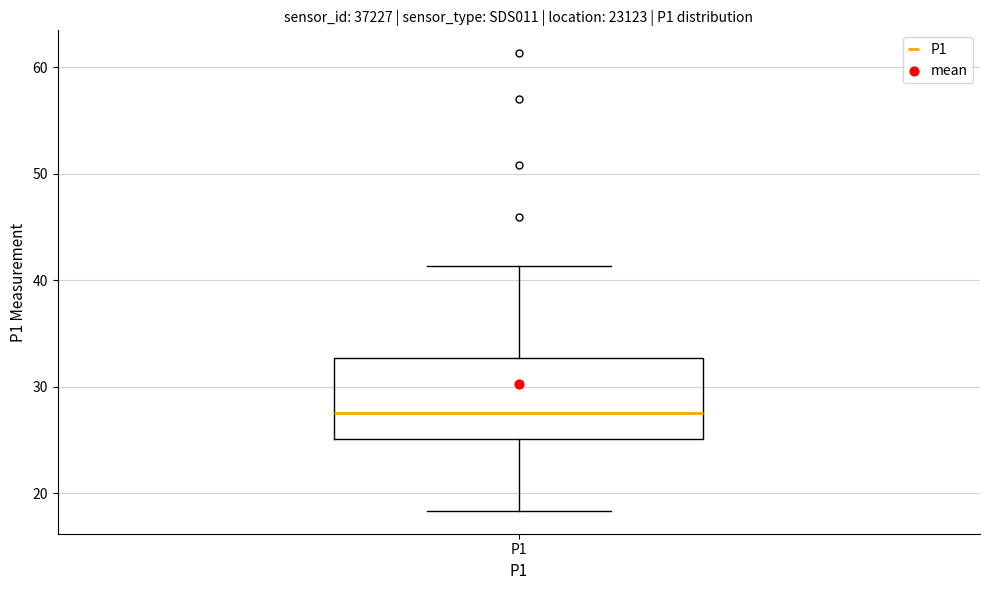

Read this box plot against the y-axis: the position of the median line, the range covered by the box, and the ends of both whiskers. The values are not printed on the chart, so give them approximately, as read against the axis.

median 28, box 25 to 33, whiskers 18 to 41